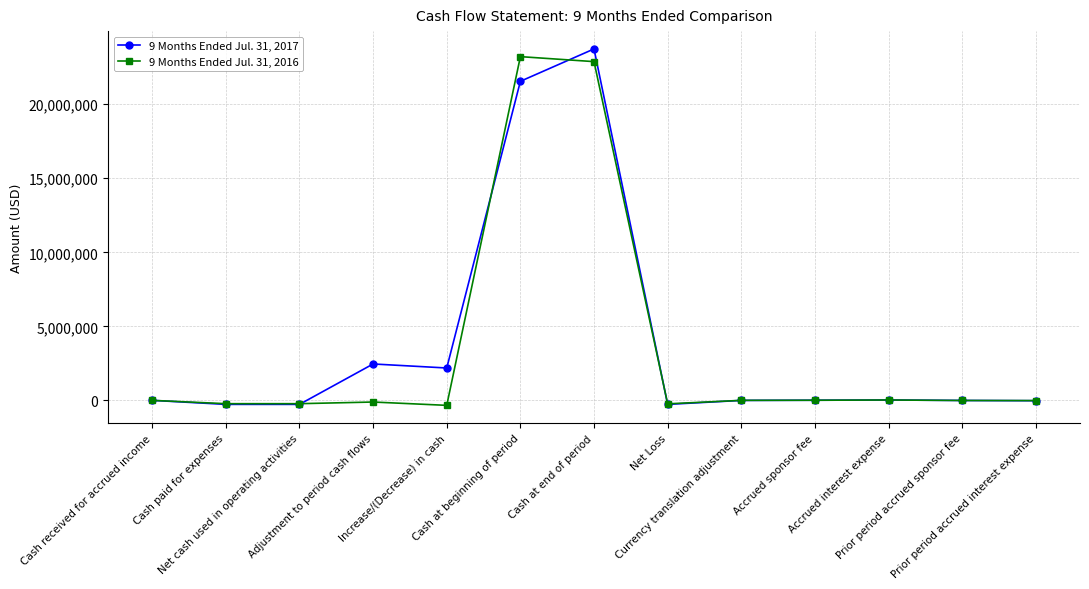

Rank the series by their average value, from highest to lowest.

9 Months Ended Jul. 31, 2017, 9 Months Ended Jul. 31, 2016